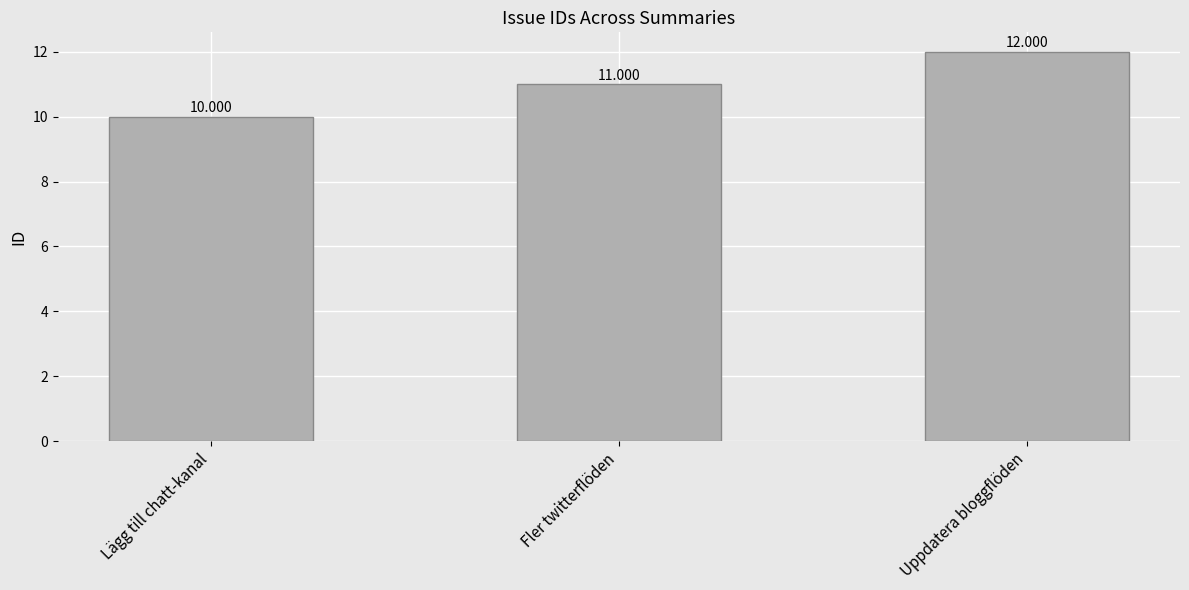

What is the label of the 1st bar from the right?

Uppdatera bloggflöden